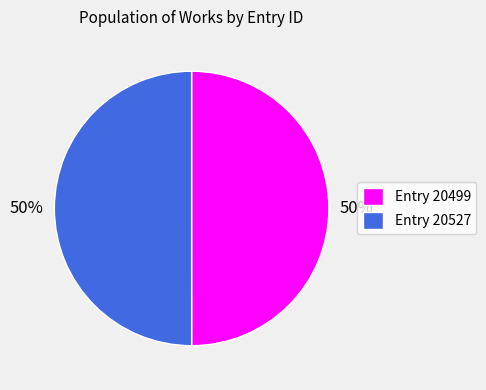

Is it true that Entry 20499 is 50% of the pie?

True